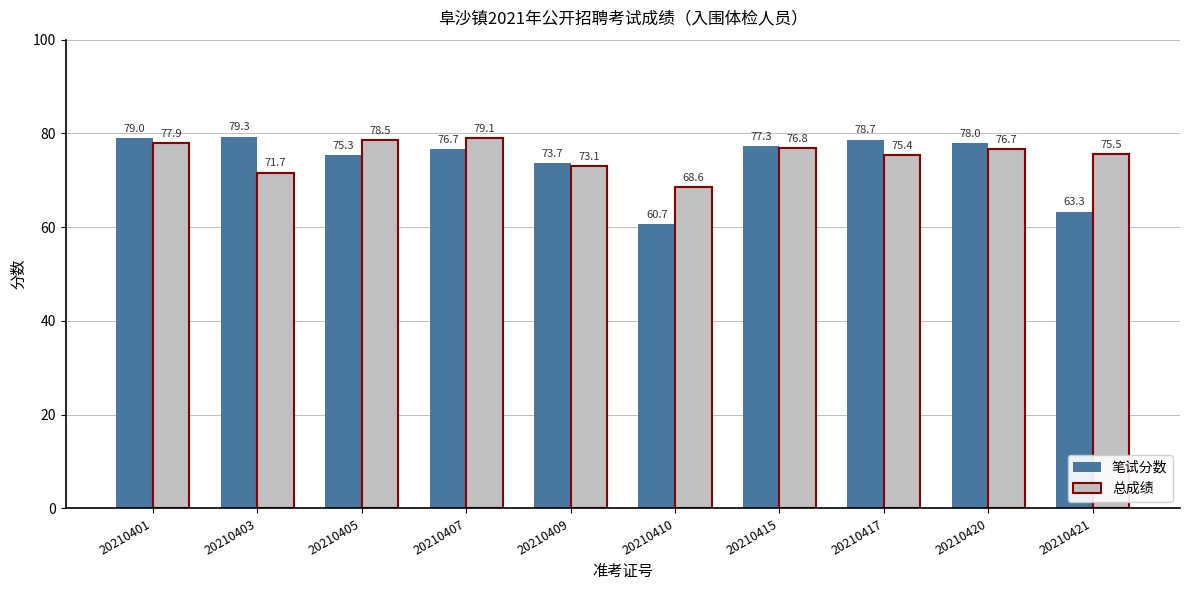

What are all the series names shown in the legend?

笔试分数, 总成绩